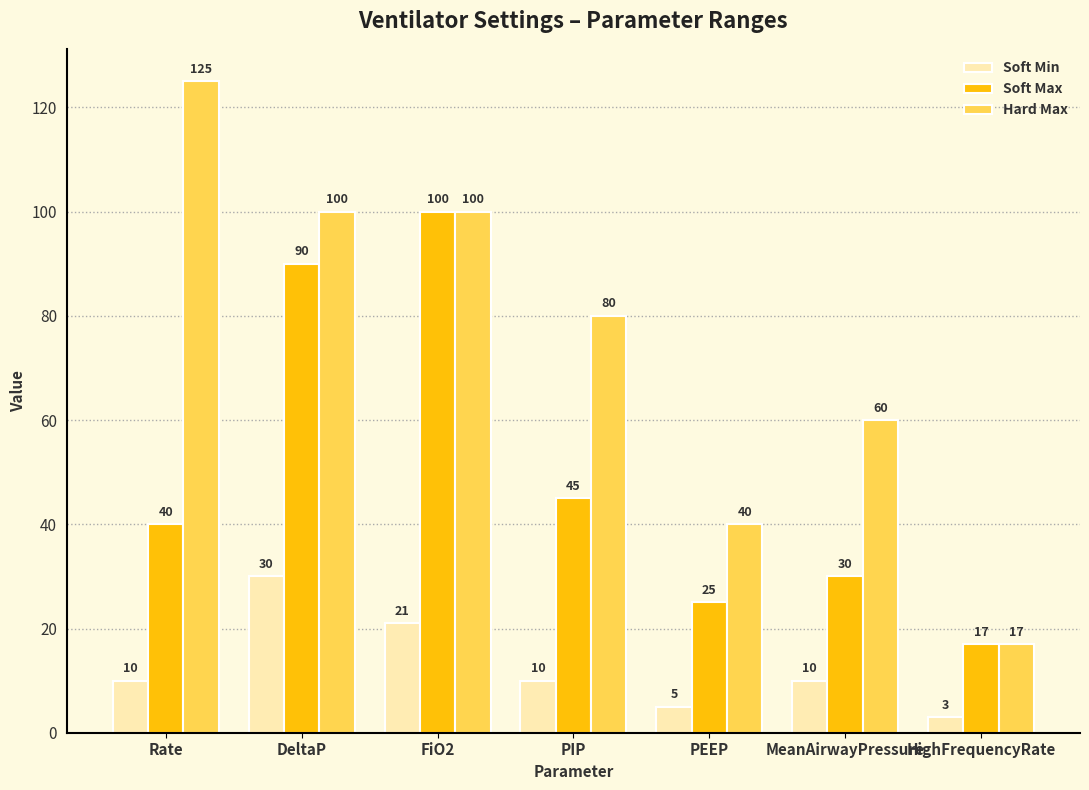

Is it true that Hard Max equals 60 at MeanAirwayPressure?

True